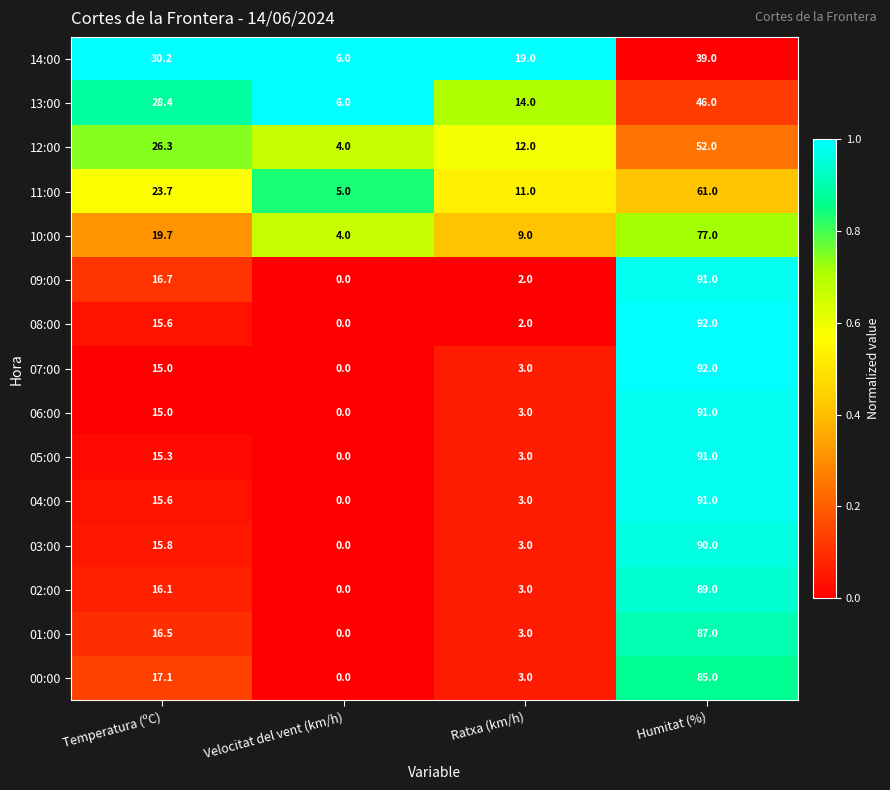

What is the total value across all series at Ratxa (km/h)?

93.0